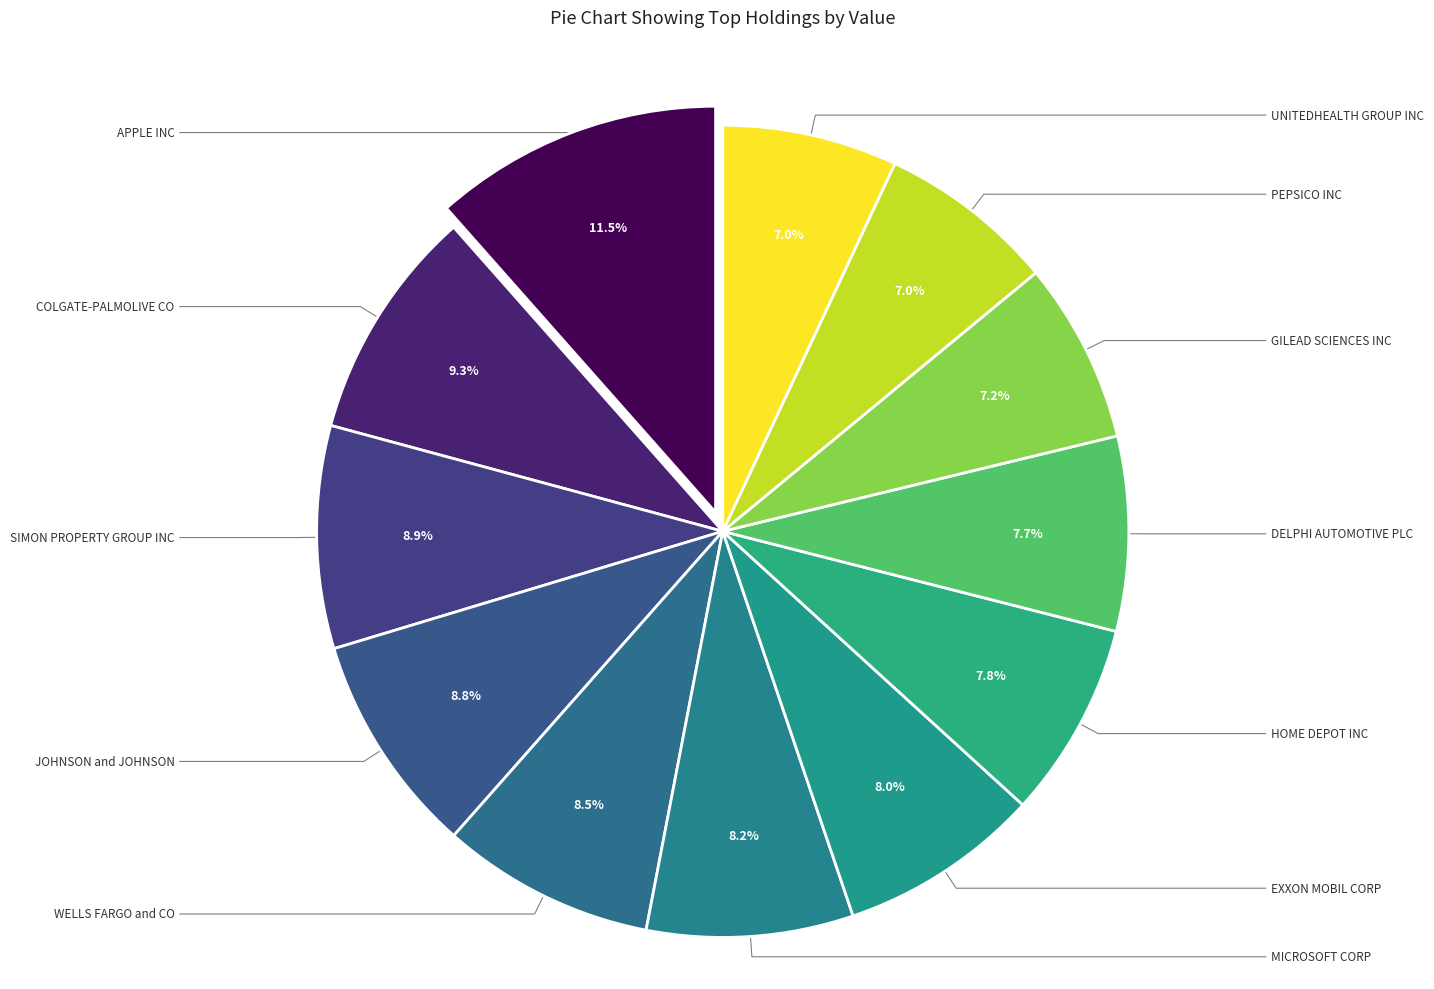

Is there any slice that represents more than half of the pie?

No